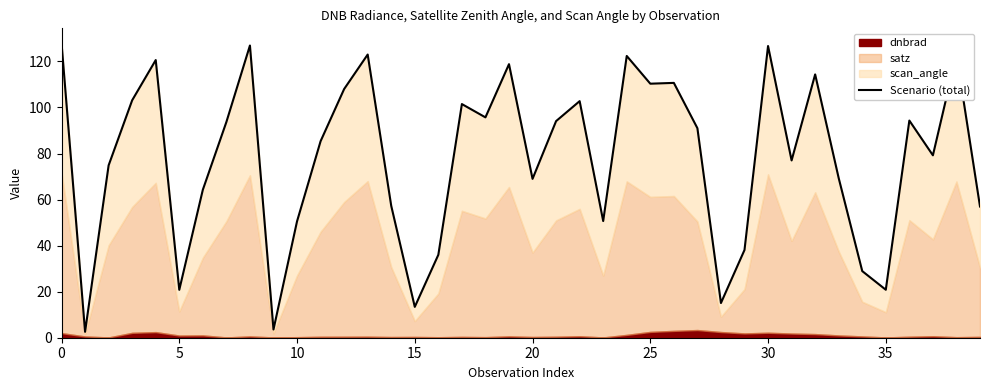

The value at 0 is 128.0. True or false?

True